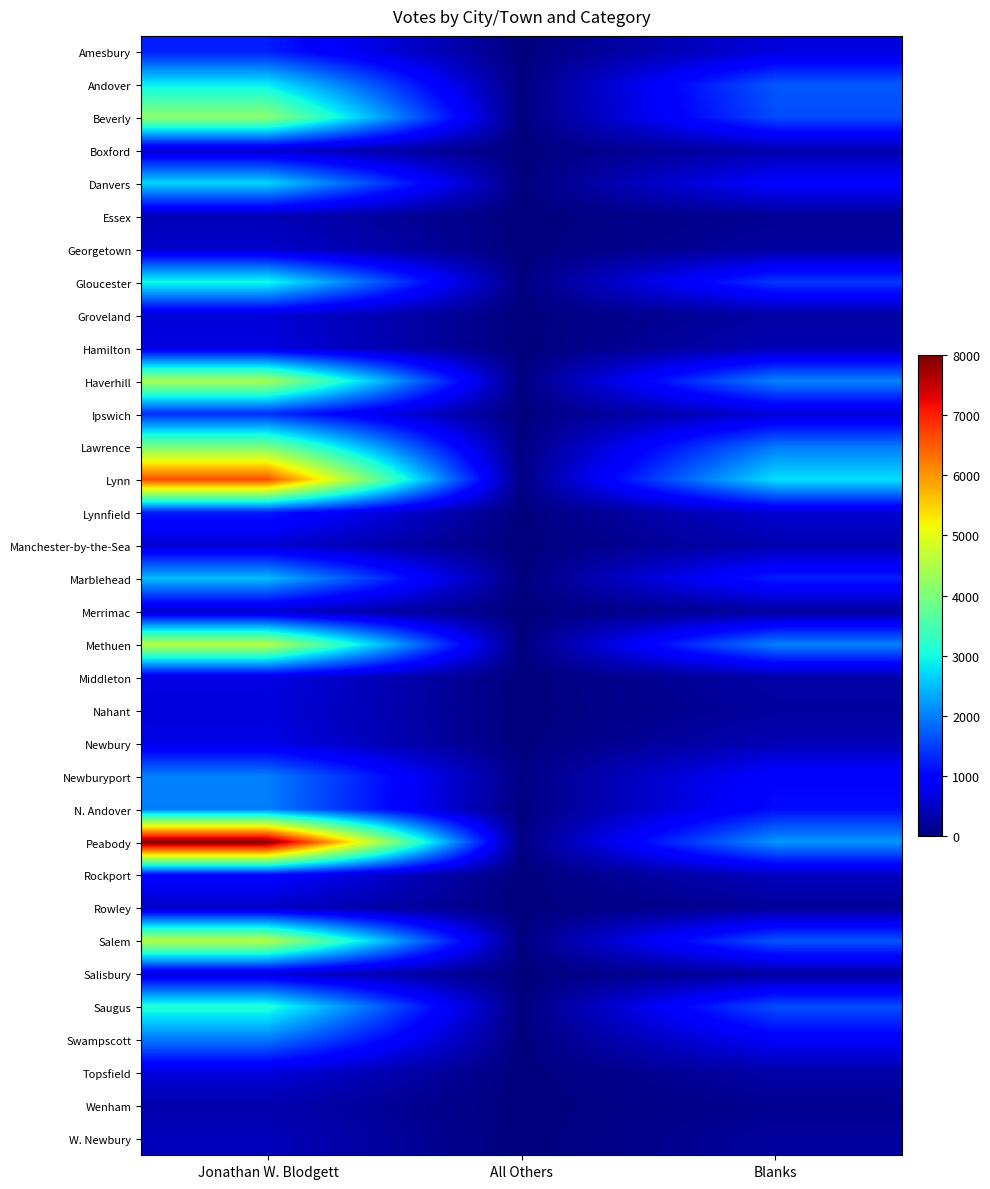

Reading right to left, list all the values displayed in this chart.

Amesbury: Blanks=661	All Others=6	Jonathan W. Blodgett=1220
Andover: Blanks=1698	All Others=2	Jonathan W. Blodgett=2851
Beverly: Blanks=1594	All Others=1	Jonathan W. Blodgett=4161
Boxford: Blanks=334	All Others=2	Jonathan W. Blodgett=556
Danvers: Blanks=958	All Others=10	Jonathan W. Blodgett=2677
Essex: Blanks=158	All Others=0	Jonathan W. Blodgett=387
Georgetown: Blanks=252	All Others=2	Jonathan W. Blodgett=549
Gloucester: Blanks=1443	All Others=10	Jonathan W. Blodgett=3003
Groveland: Blanks=256	All Others=5	Jonathan W. Blodgett=633
Hamilton: Blanks=382	All Others=1	Jonathan W. Blodgett=680
Haverhill: Blanks=2038	All Others=15	Jonathan W. Blodgett=4419
Ipswich: Blanks=611	All Others=6	Jonathan W. Blodgett=1347
Lawrence: Blanks=1962	All Others=24	Jonathan W. Blodgett=3974
Lynn: Blanks=2770	All Others=40	Jonathan W. Blodgett=6622
Lynnfield: Blanks=584	All Others=1	Jonathan W. Blodgett=1200
Manchester-by-the-Sea: Blanks=347	All Others=0	Jonathan W. Blodgett=587
Marblehead: Blanks=1240	All Others=5	Jonathan W. Blodgett=2480
Merrimac: Blanks=221	All Others=0	Jonathan W. Blodgett=532
Methuen: Blanks=2026	All Others=0	Jonathan W. Blodgett=4575
Middleton: Blanks=288	All Others=2	Jonathan W. Blodgett=712
Nahant: Blanks=230	All Others=0	Jonathan W. Blodgett=657
Newbury: Blanks=393	All Others=3	Jonathan W. Blodgett=728
Newburyport: Blanks=1000	All Others=53	Jonathan W. Blodgett=2008
N. Andover: Blanks=1098	All Others=11	Jonathan W. Blodgett=1999
Peabody: Blanks=2180	All Others=31	Jonathan W. Blodgett=8000
Rockport: Blanks=461	All Others=1	Jonathan W. Blodgett=1001
Rowley: Blanks=189	All Others=2	Jonathan W. Blodgett=516
Salem: Blanks=1673	All Others=21	Jonathan W. Blodgett=4581
Salisbury: Blanks=250	All Others=4	Jonathan W. Blodgett=631
Saugus: Blanks=1620	All Others=0	Jonathan W. Blodgett=3151
Swampscott: Blanks=893	All Others=5	Jonathan W. Blodgett=1949
Topsfield: Blanks=287	All Others=0	Jonathan W. Blodgett=653
Wenham: Blanks=146	All Others=1	Jonathan W. Blodgett=334
W. Newbury: Blanks=226	All Others=1	Jonathan W. Blodgett=419